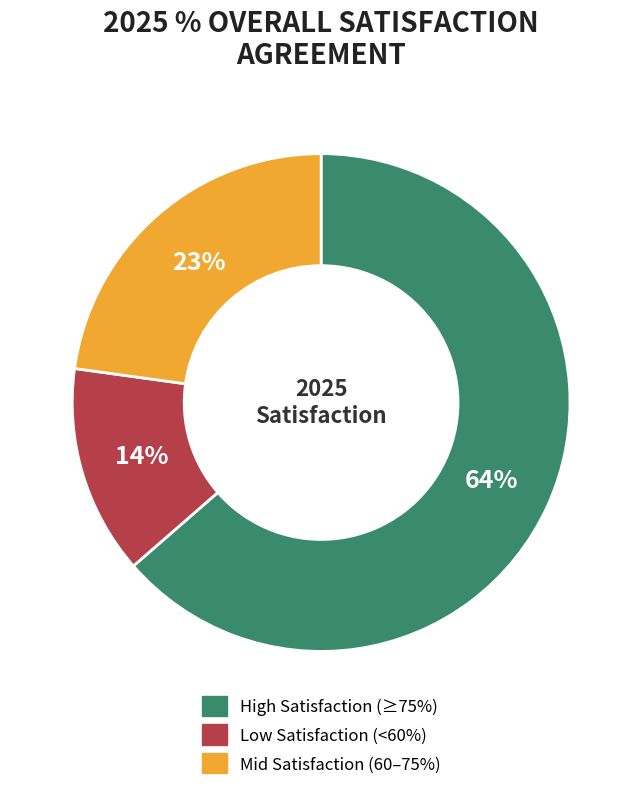

Is it true that Mid Satisfaction (60–75%) is 9% of the pie?

False